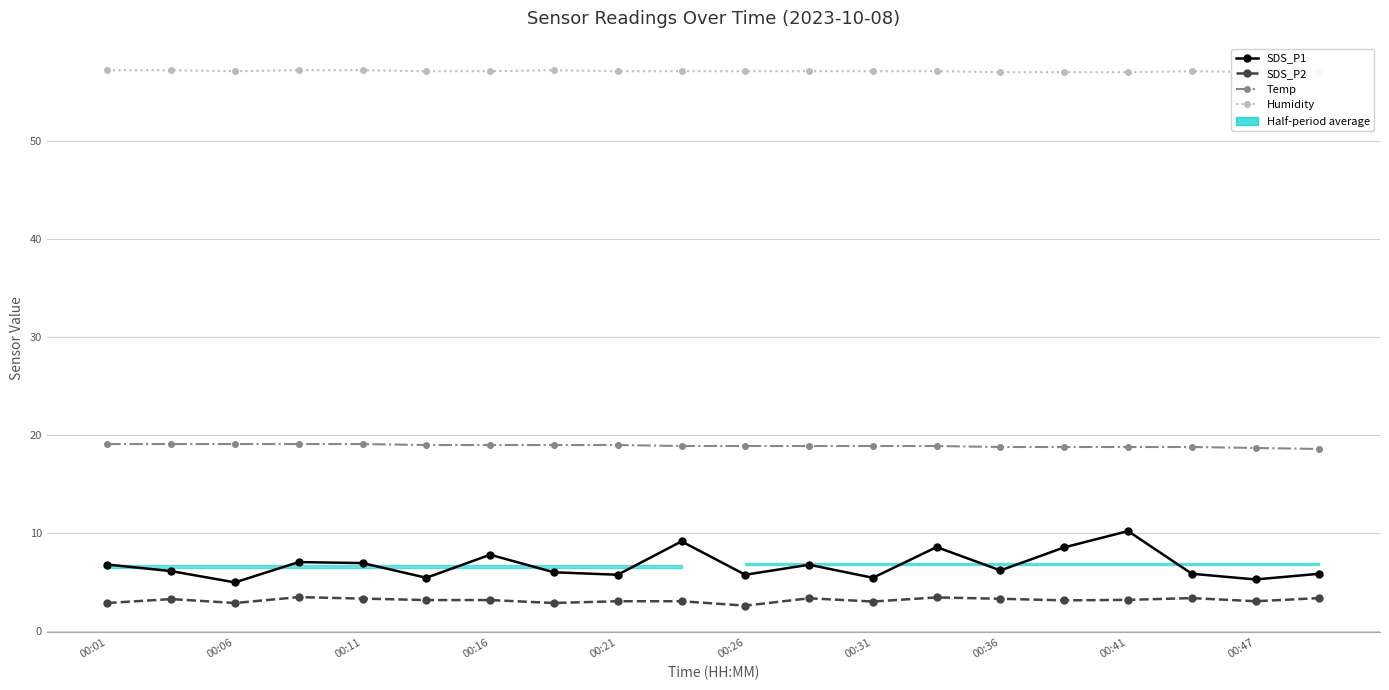

Which series has the largest total across all categories?

Humidity